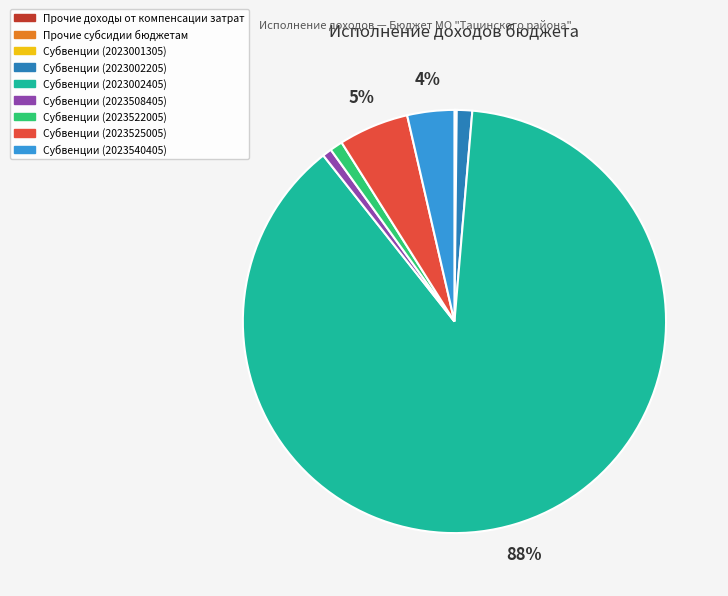

Which slice is the largest?

Субвенции (2023002405)